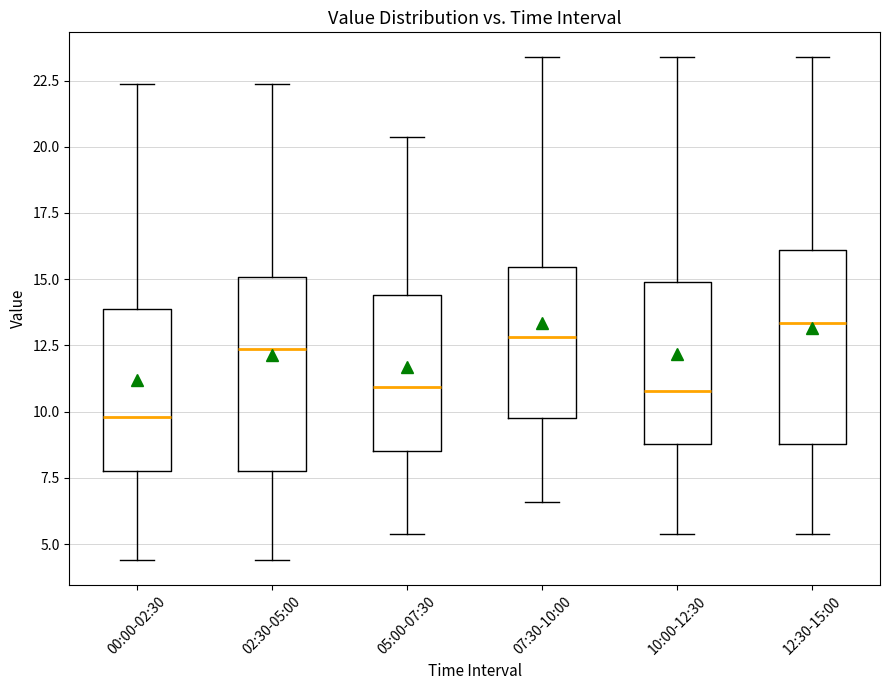

Where is the upper edge of the box for 12:30-15:00 on the y-axis? The values are not printed on the chart, so give them approximately, as read against the axis.

16.0